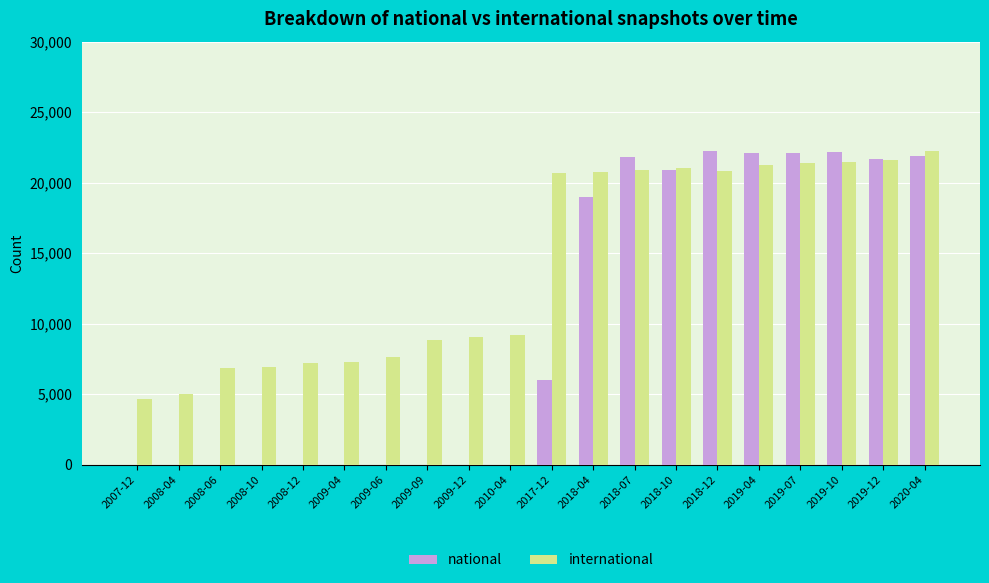

How many distinct data groups are displayed?

2